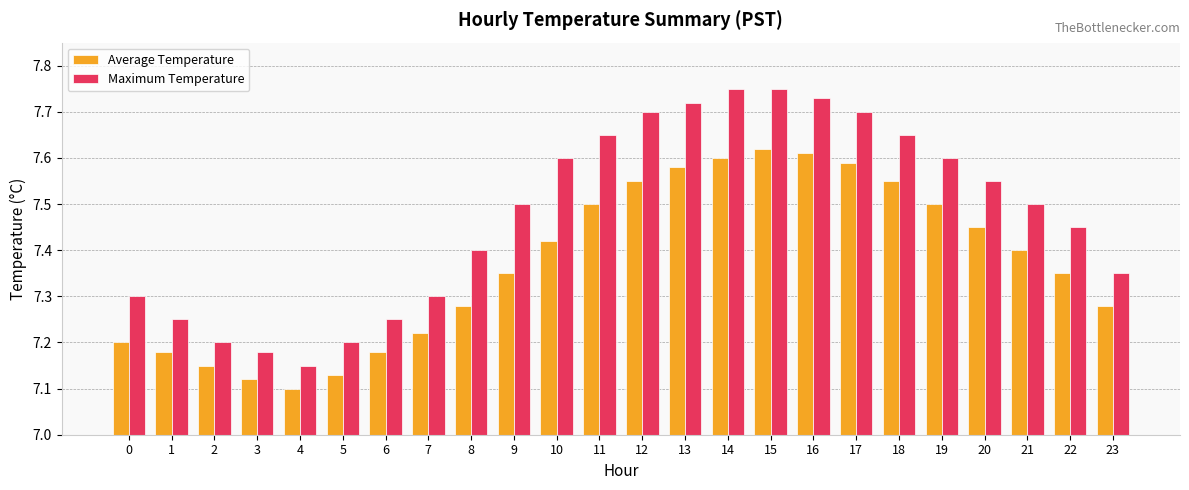

Which category has the lowest value across all series?

4